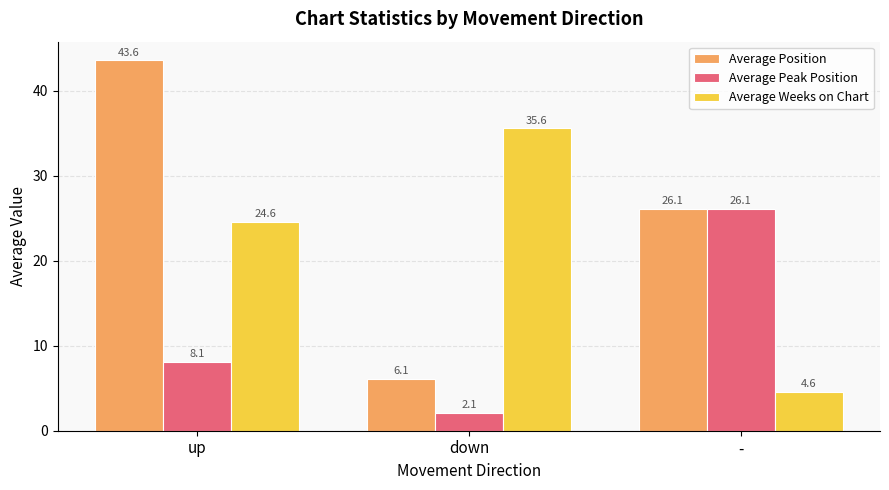

List the labels in order of Average Weeks on Chart value, smallest first.

-, up, down